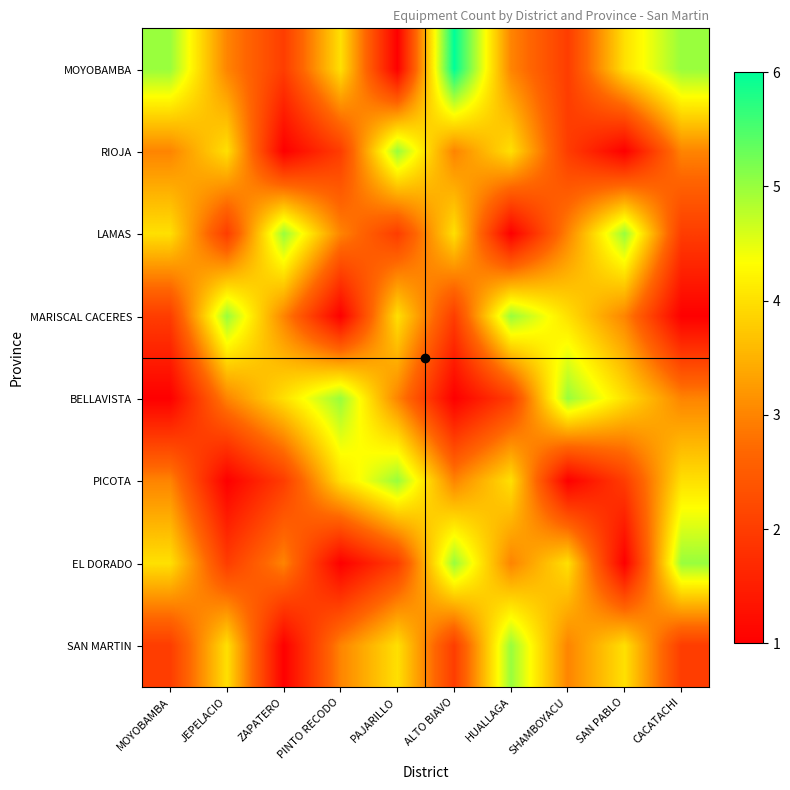

What is the total value across all series at SHAMBOYACU?

24